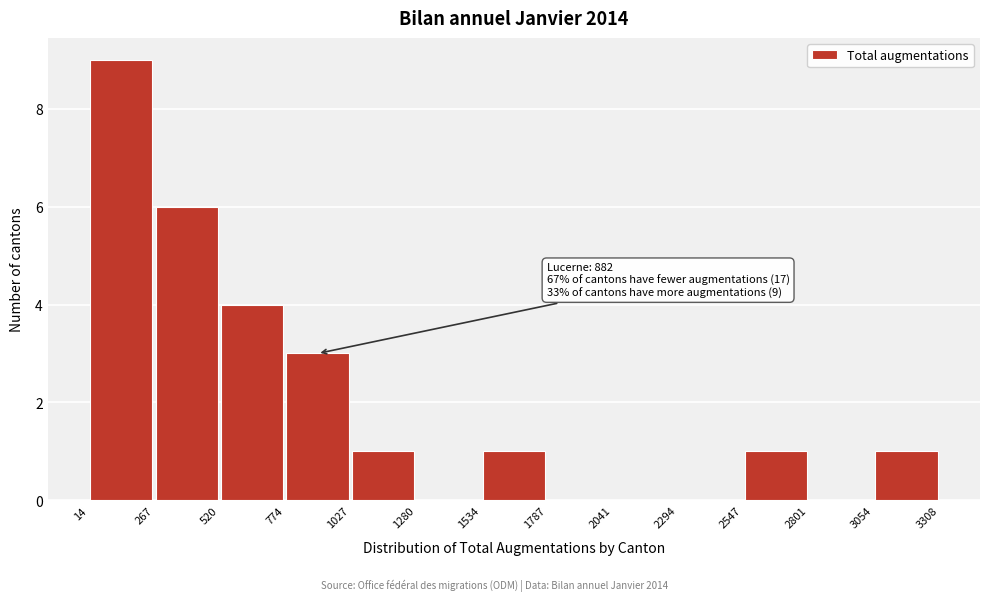

Which range on the x-axis has the tallest bar?

14 to 267